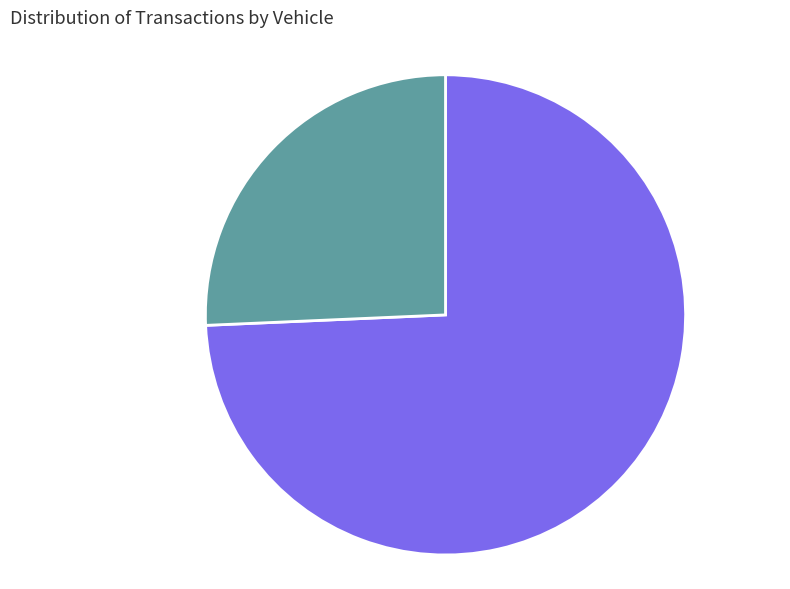

Is the sum of COURTESY 2 and COURTESY 1 greater than half?

Yes